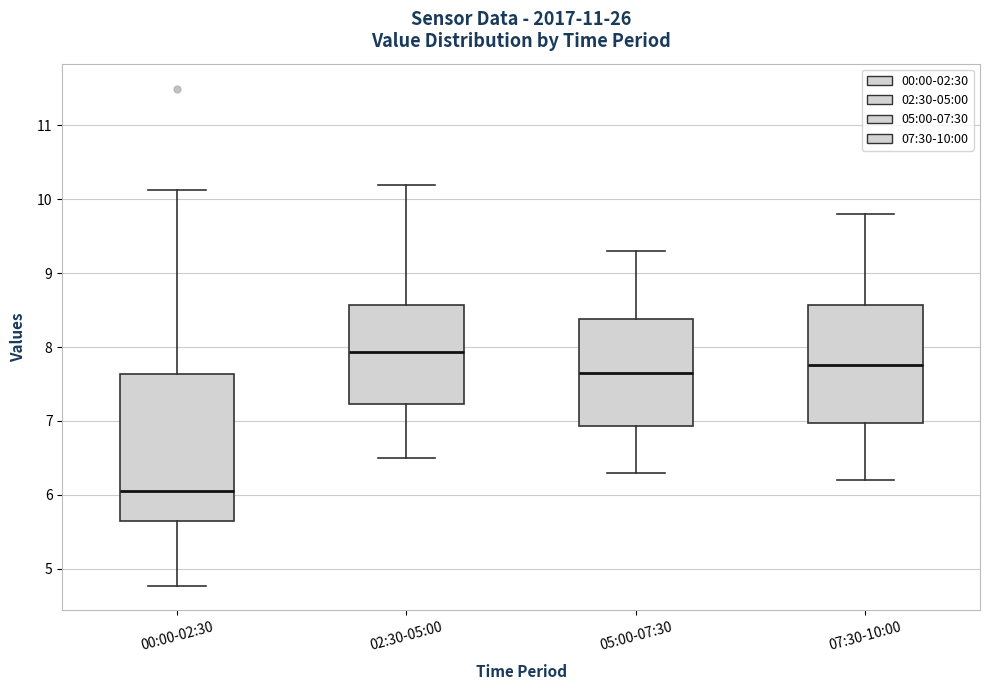

Comparing the boxes themselves (not the whiskers), which one is the tallest?

00:00-02:30